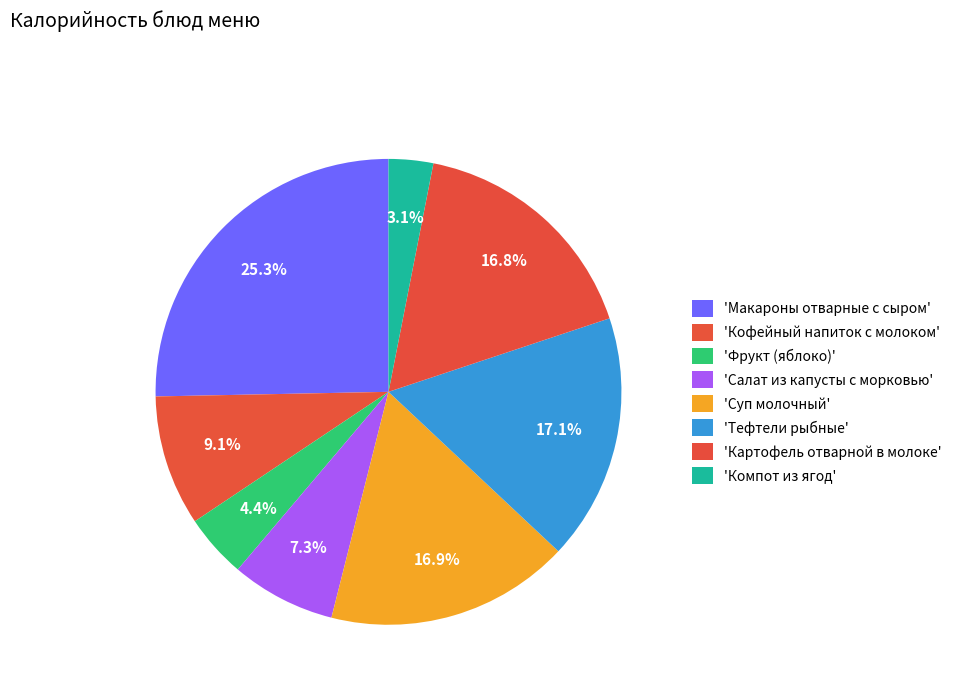

How many slices are in this pie chart?

8